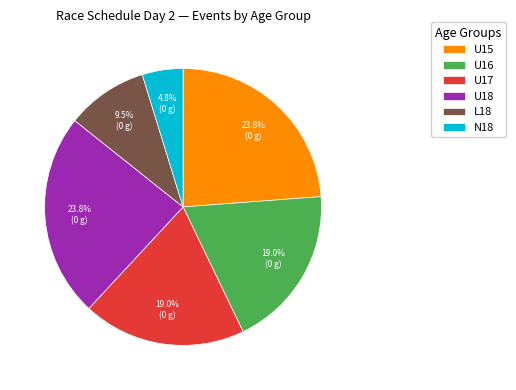

Which has a higher value, U17 or U15?

U15